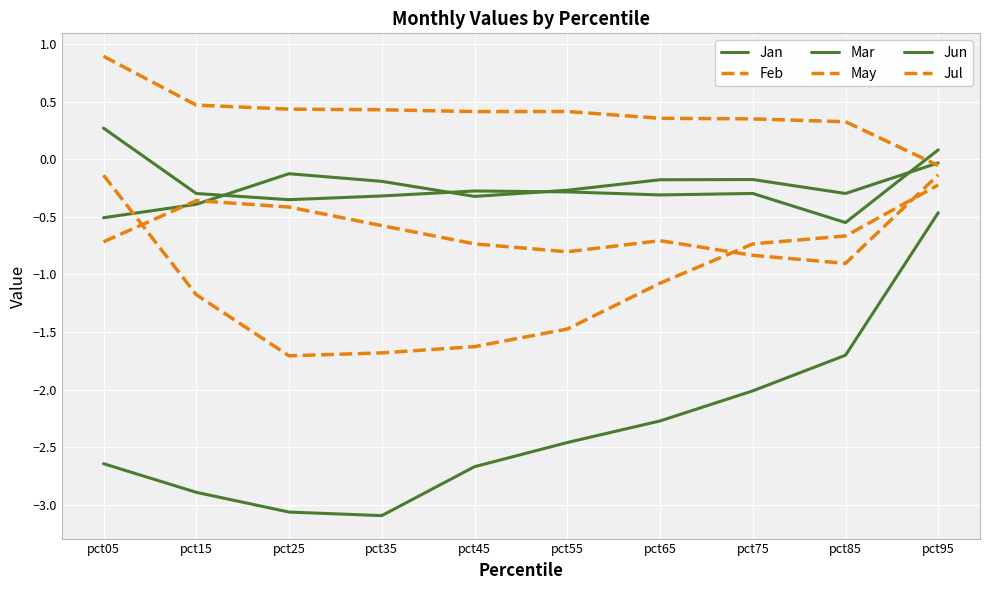

Does the chart have visible grid lines?

Yes